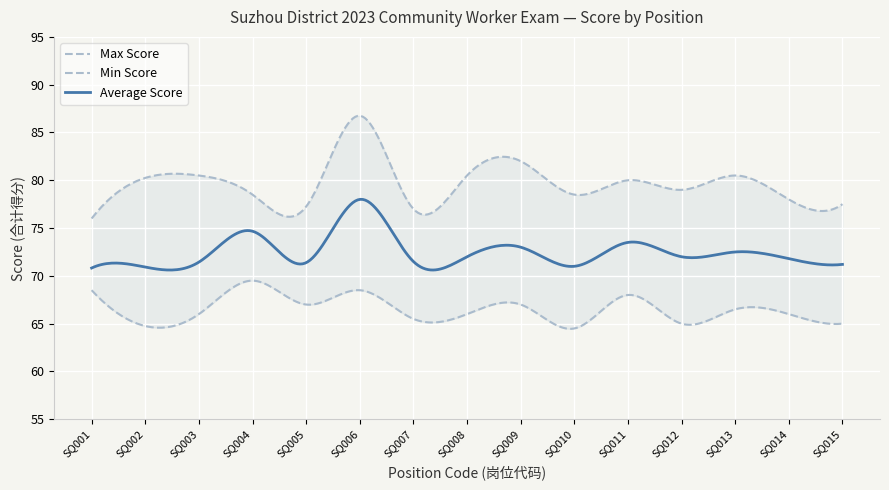

What is the difference between the second highest and second lowest values in the Average Score series?

7.4